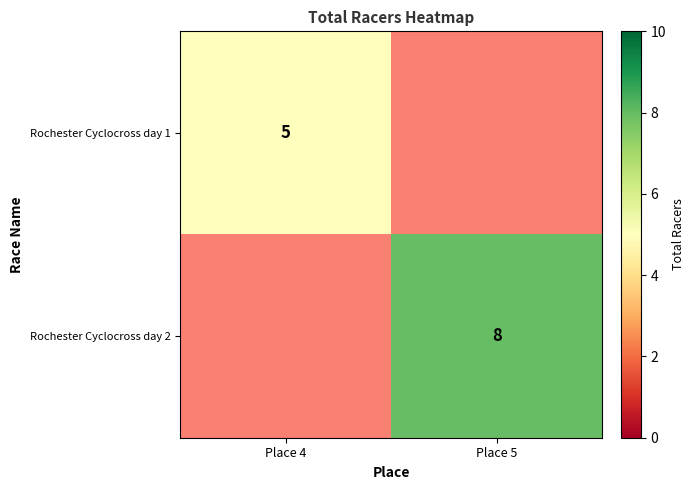

Is it true that Rochester Cyclocross day 2 equals 4 at Place 5?

False